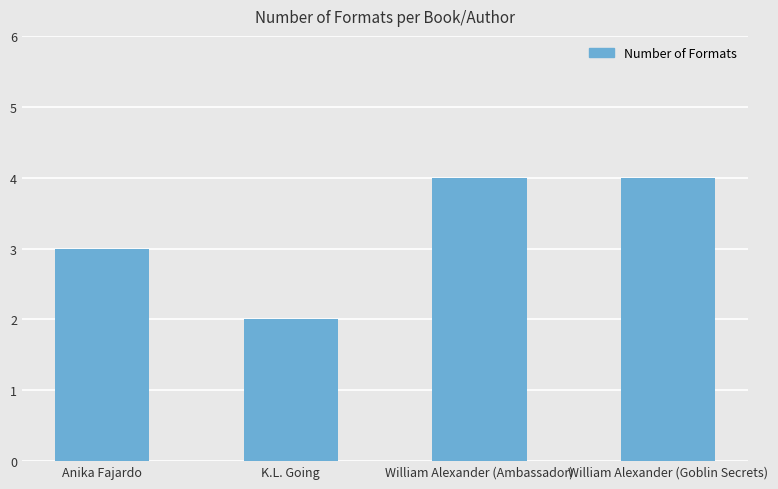

What is the difference between the values at Anika Fajardo and K.L. Going?

1